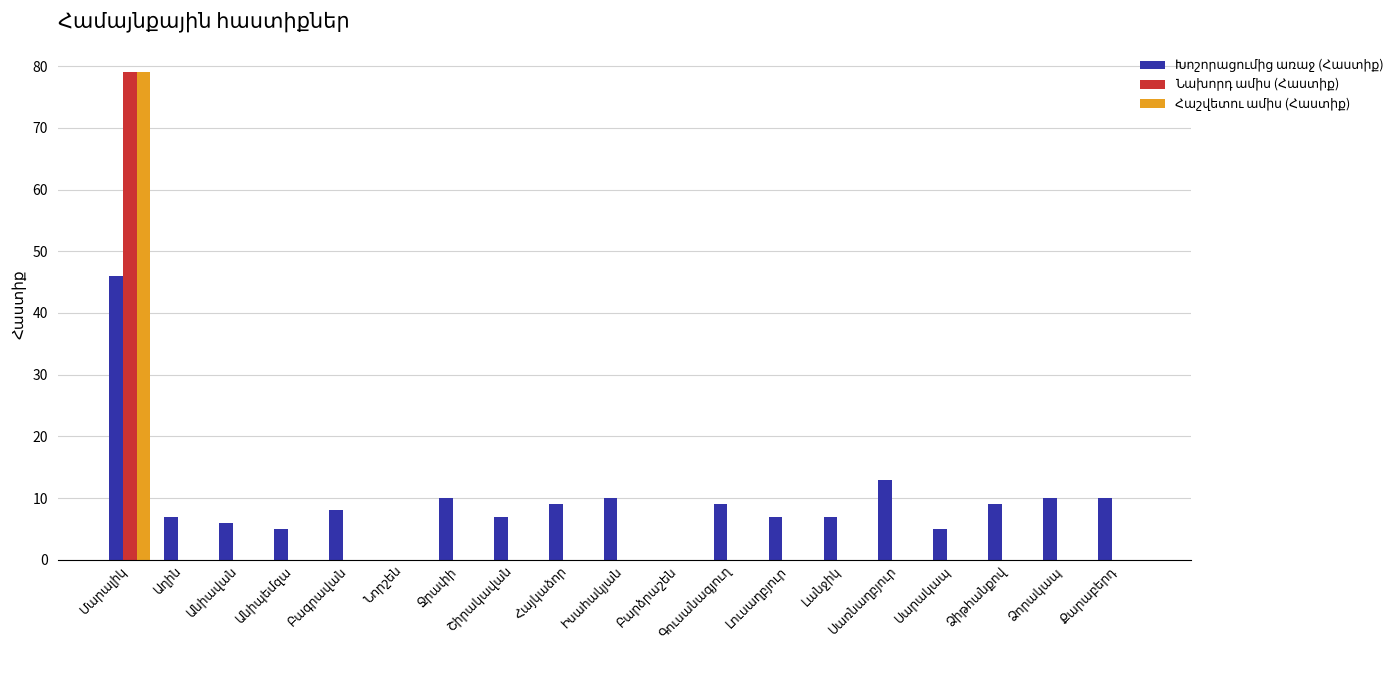

What is the maximum value for Հաշվետու ամիս (Հաստիք)?

79